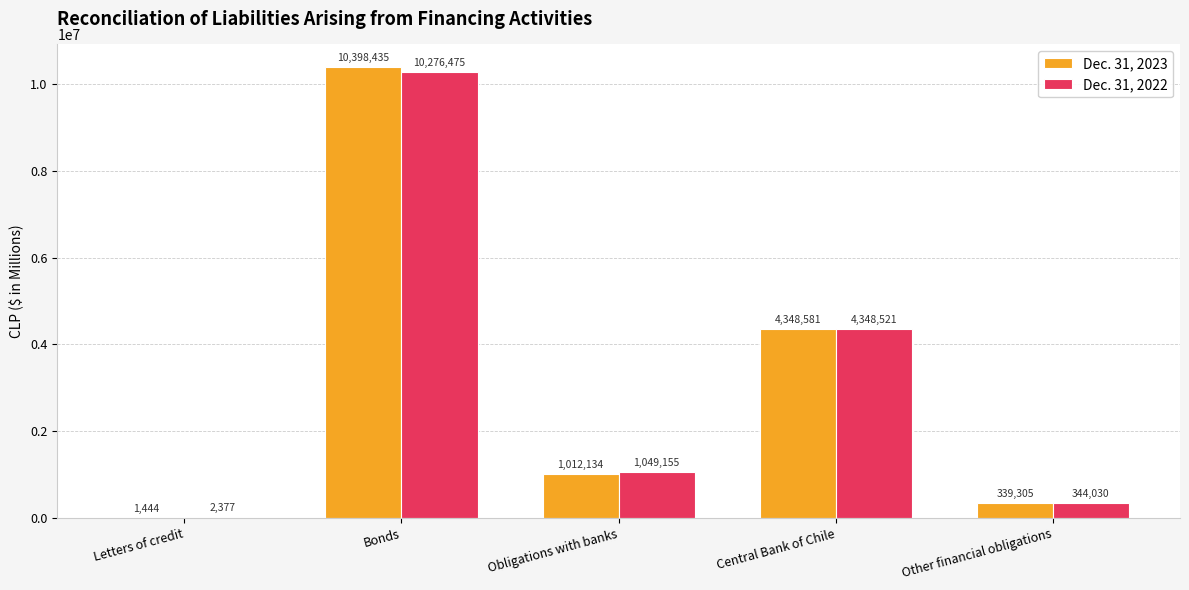

Which series changed the most between Bonds and Central Bank of Chile?

Dec. 31, 2023